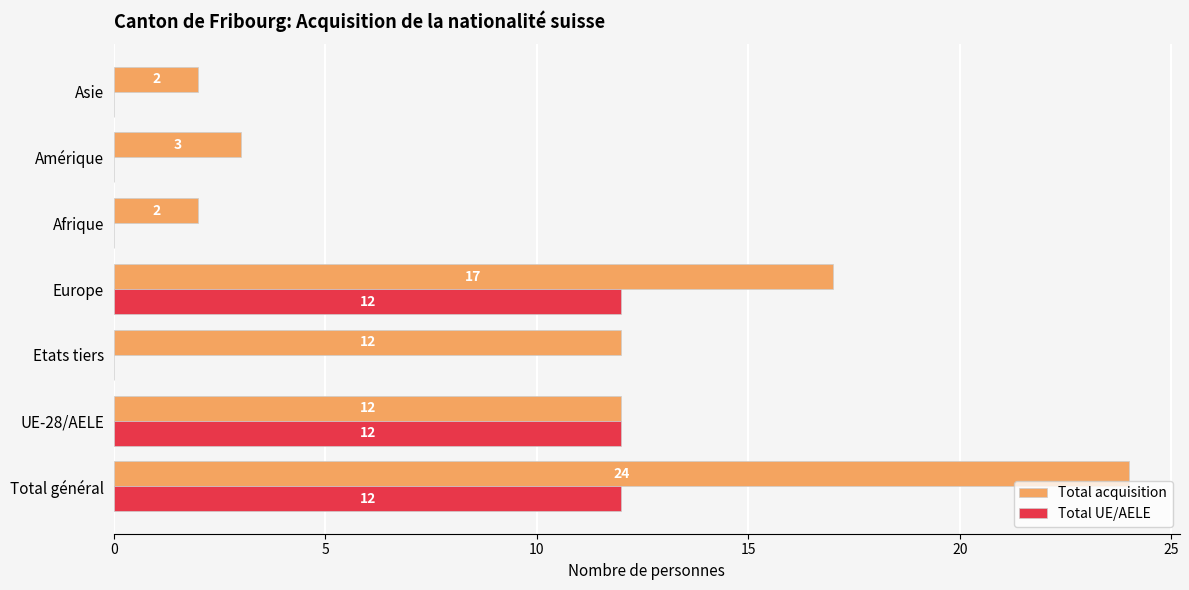

What is the maximum value for Total acquisition?

24